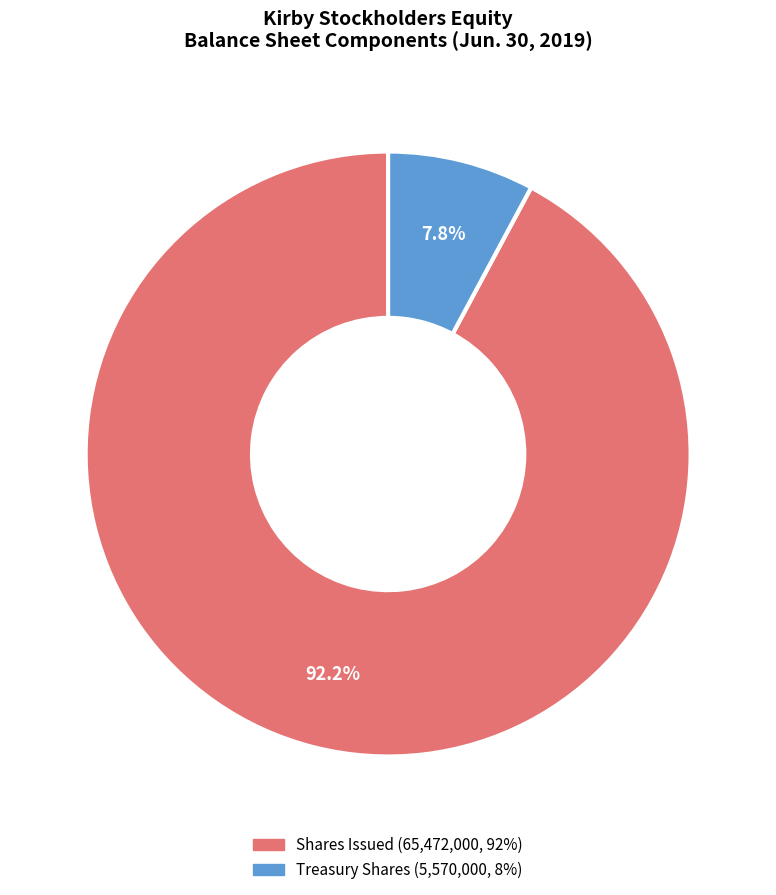

Does any single category account for the majority?

Yes